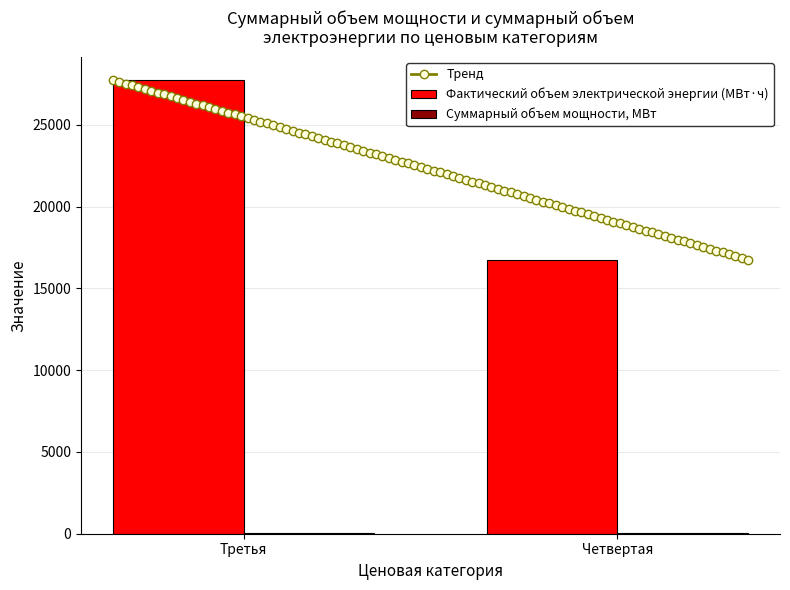

What is the difference between the Суммарный объем мощности, МВт values at Четвертая and Третья?

11.2